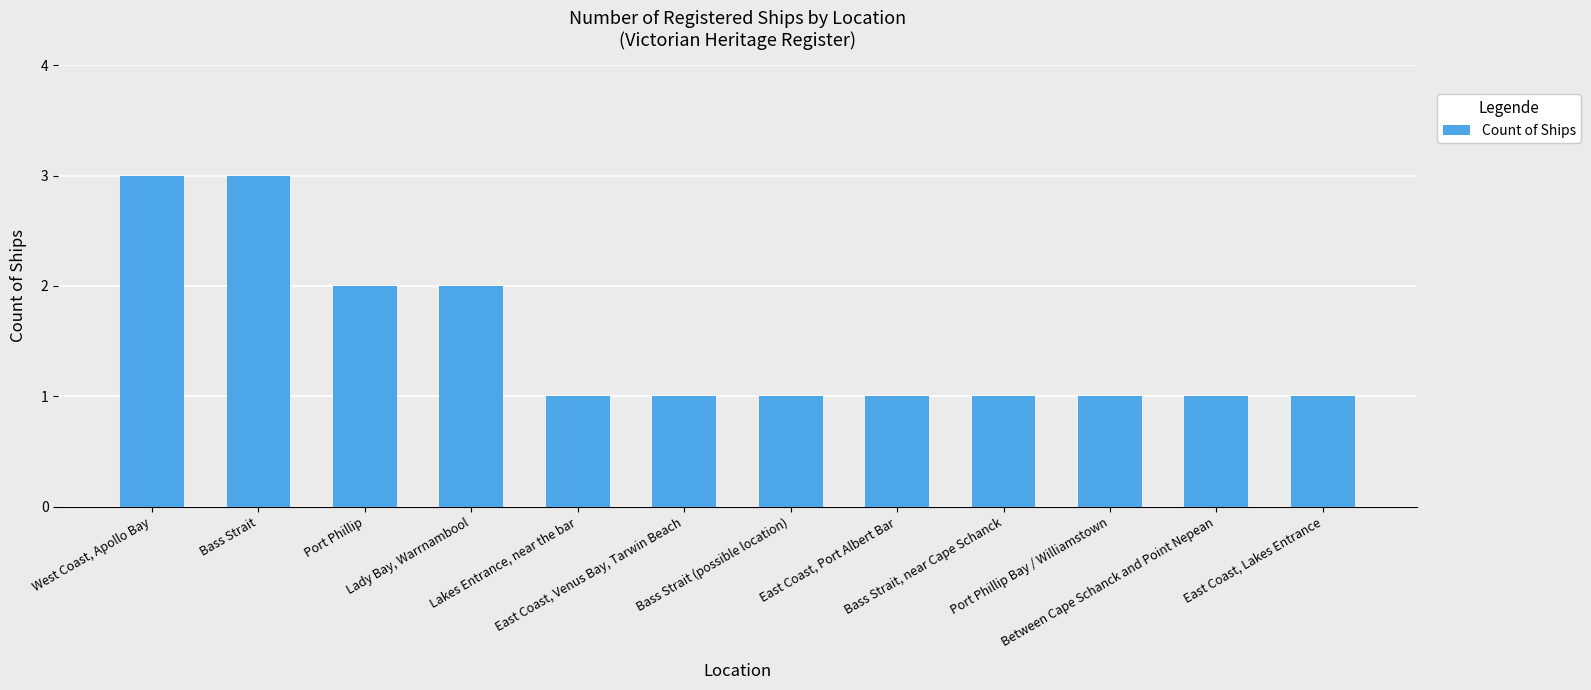

What is the difference between the maximum and minimum values?

2